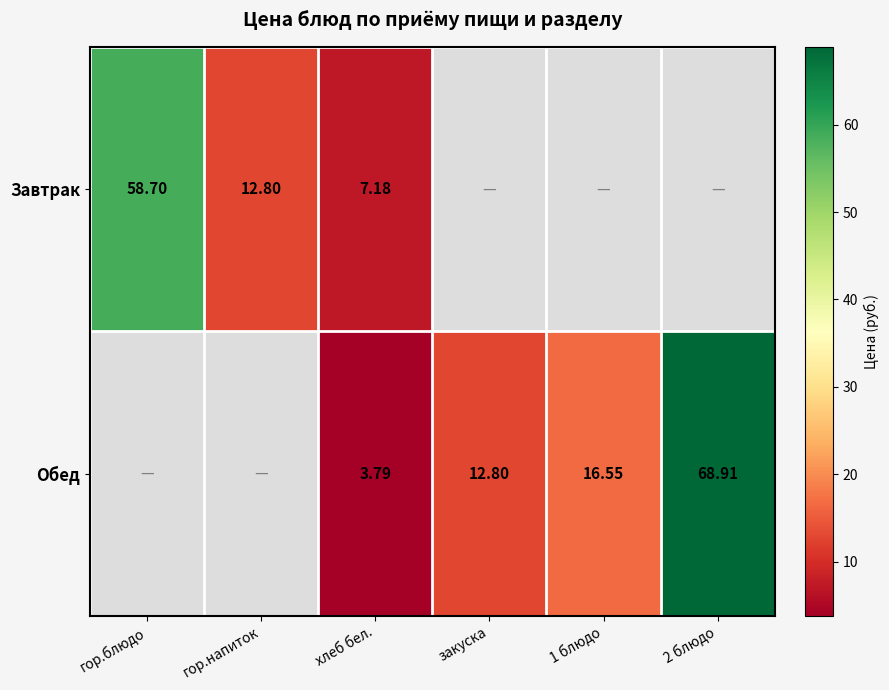

What is the difference between the Завтрак values at хлеб бел. and 2 блюдо?

7.2